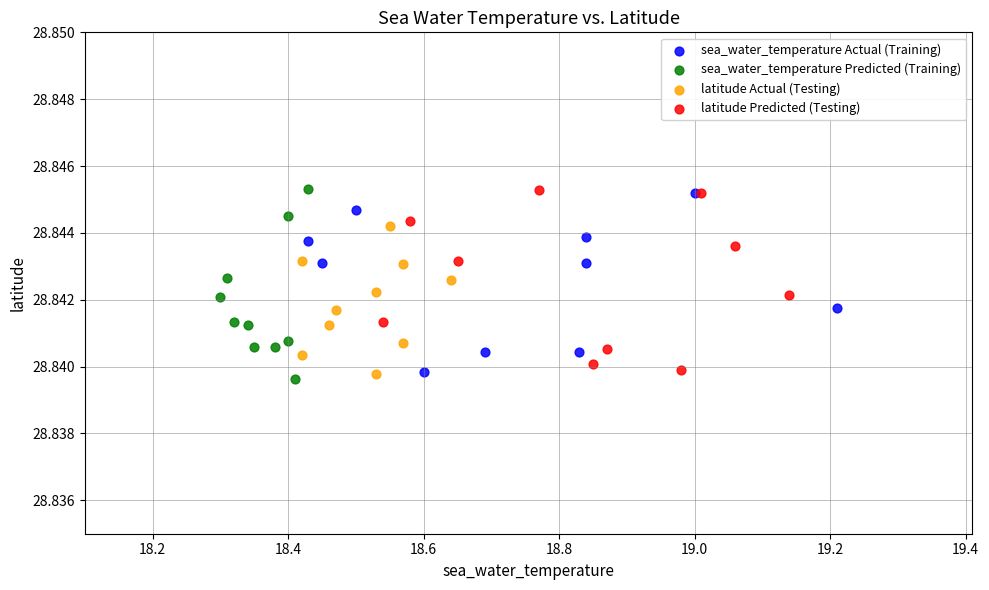

What are all the series names shown in the legend?

sea_water_temperature Actual (Training), sea_water_temperature Predicted (Training), latitude Actual (Testing), latitude Predicted (Testing)